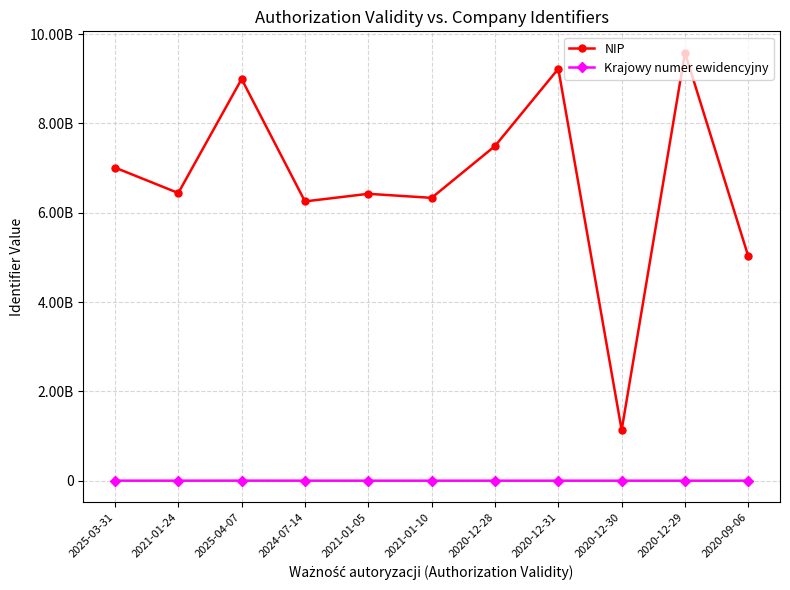

True or false: Krajowy numer ewidencyjny and NIP intersect in this chart.

False